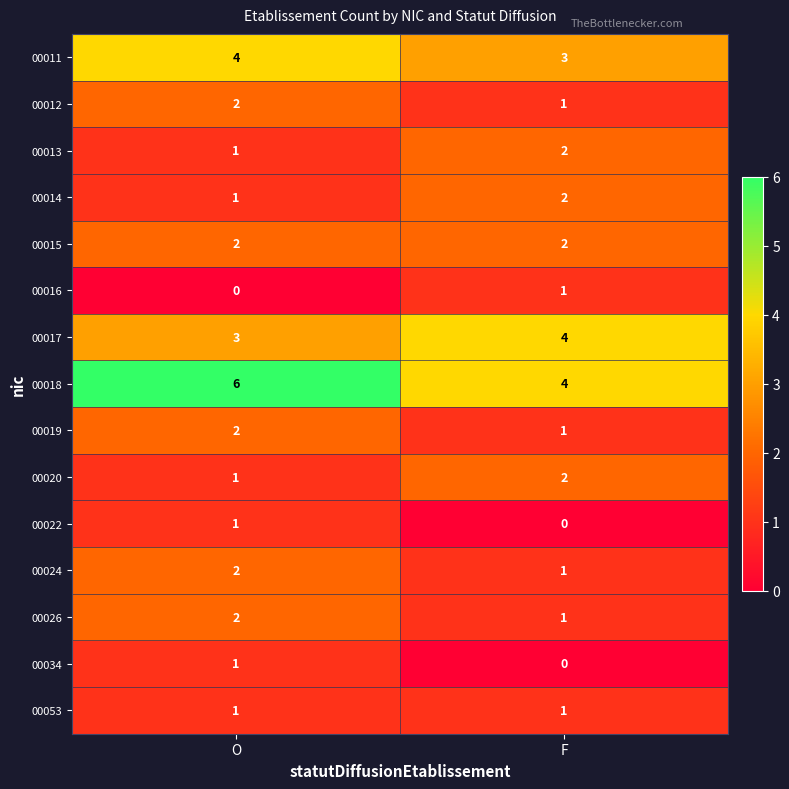

What is the spread (max minus min) of values at F?

4